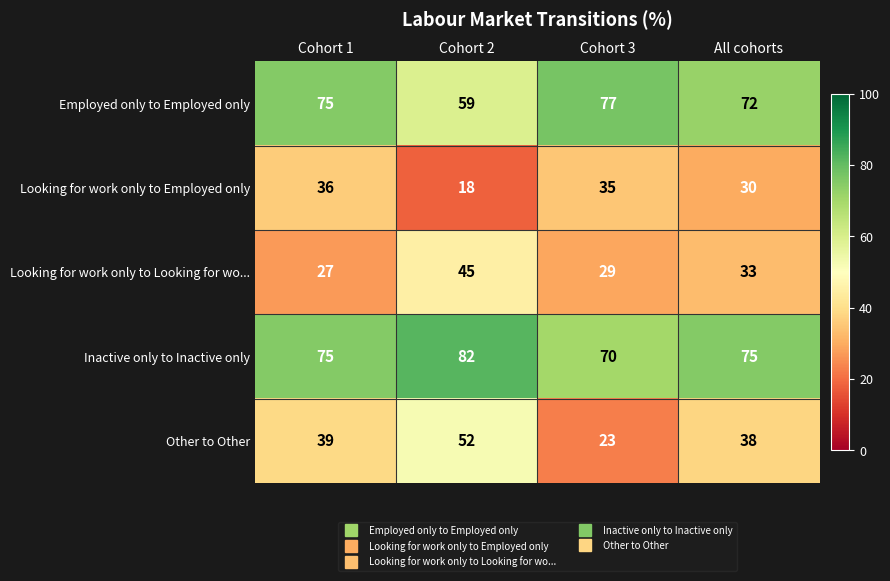

Reading right to left, extract all data points from this chart.

Employed only to Employed only: 72	77	59	75
Looking for work only to Employed only: 30	35	18	36
Looking for work only to Looking for wo...: 33	29	45	27
Inactive only to Inactive only: 75	70	82	75
Other to Other: 38	23	52	39